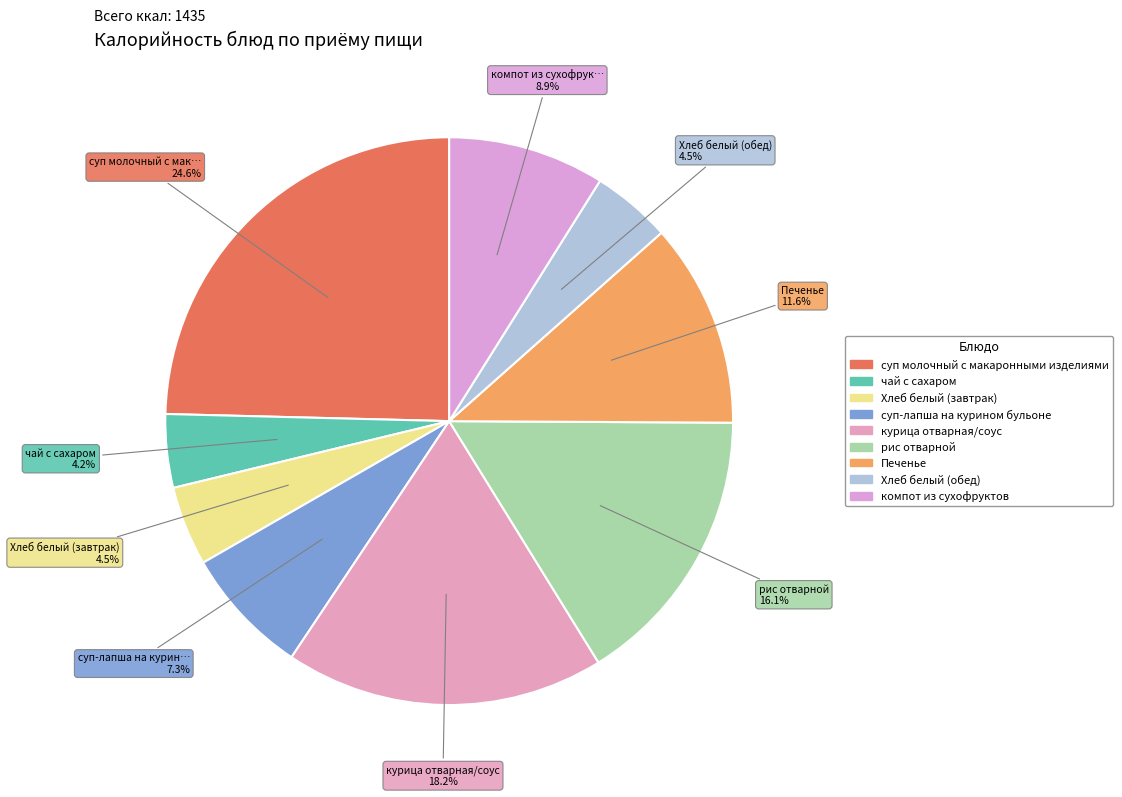

What is the largest slice in the pie chart?

суп молочный с макаронными изделиями